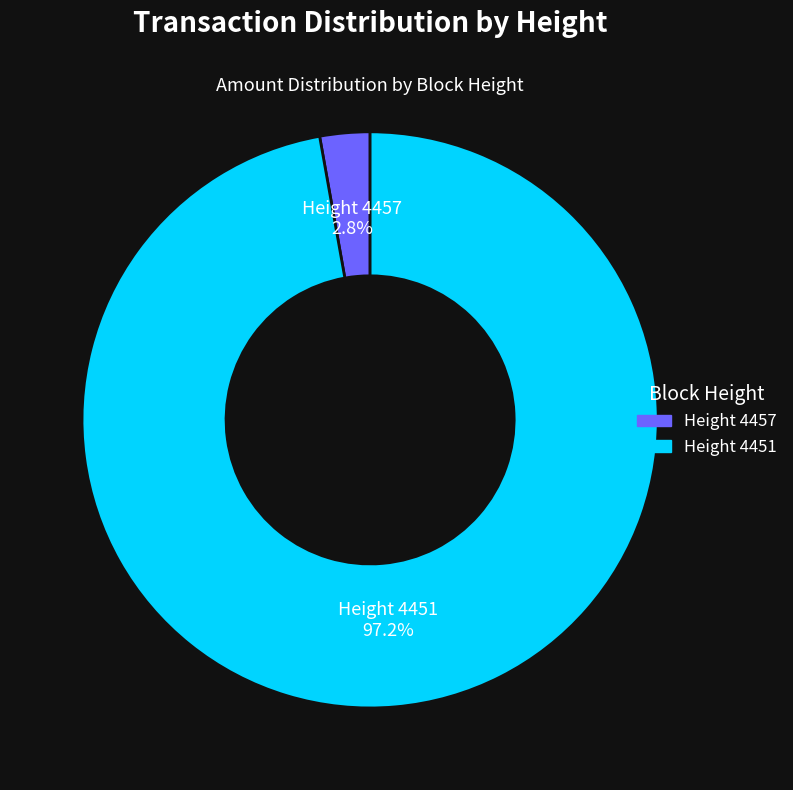

Is there a majority slice in this chart?

Yes